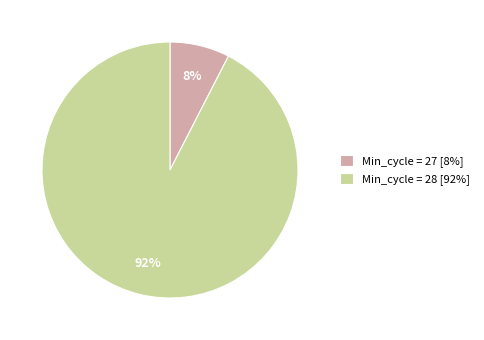

True or false: Min_cycle = 27 [8%] accounts for 8% of the total.

True